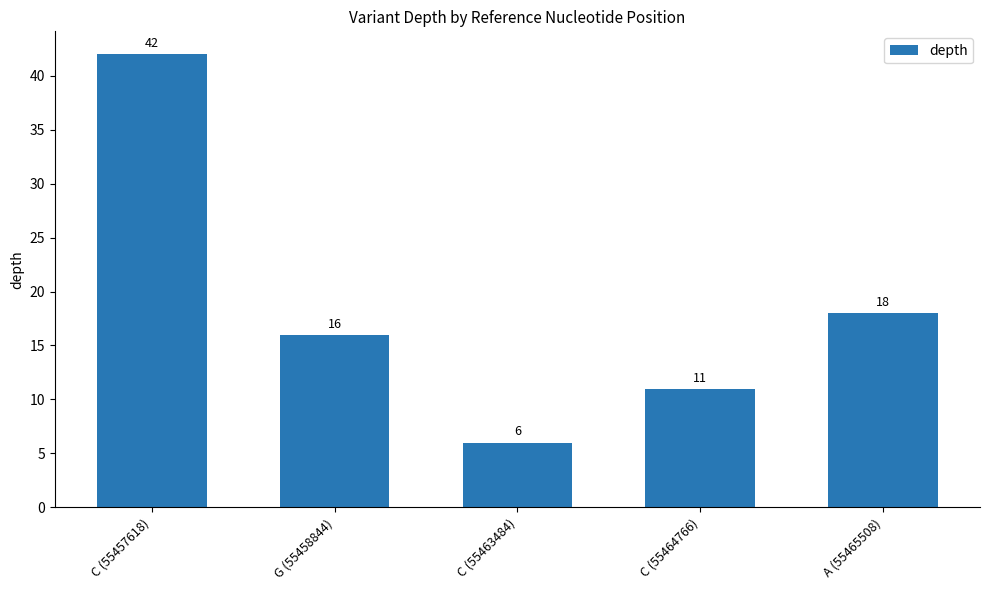

True or false: the data shows 16 at G (55458844).

True